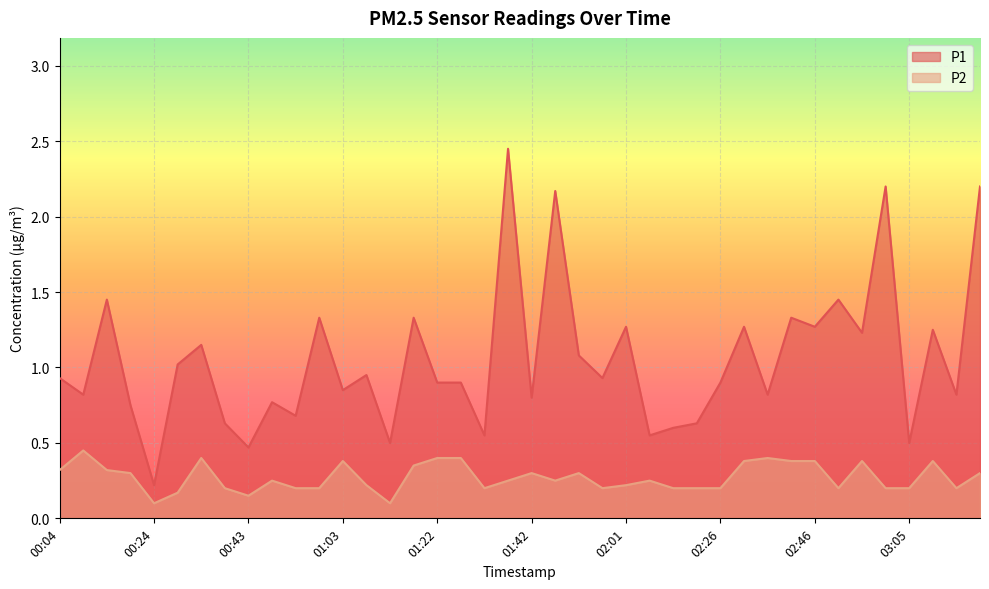

What value does the P1 series have at 00:38?

0.6